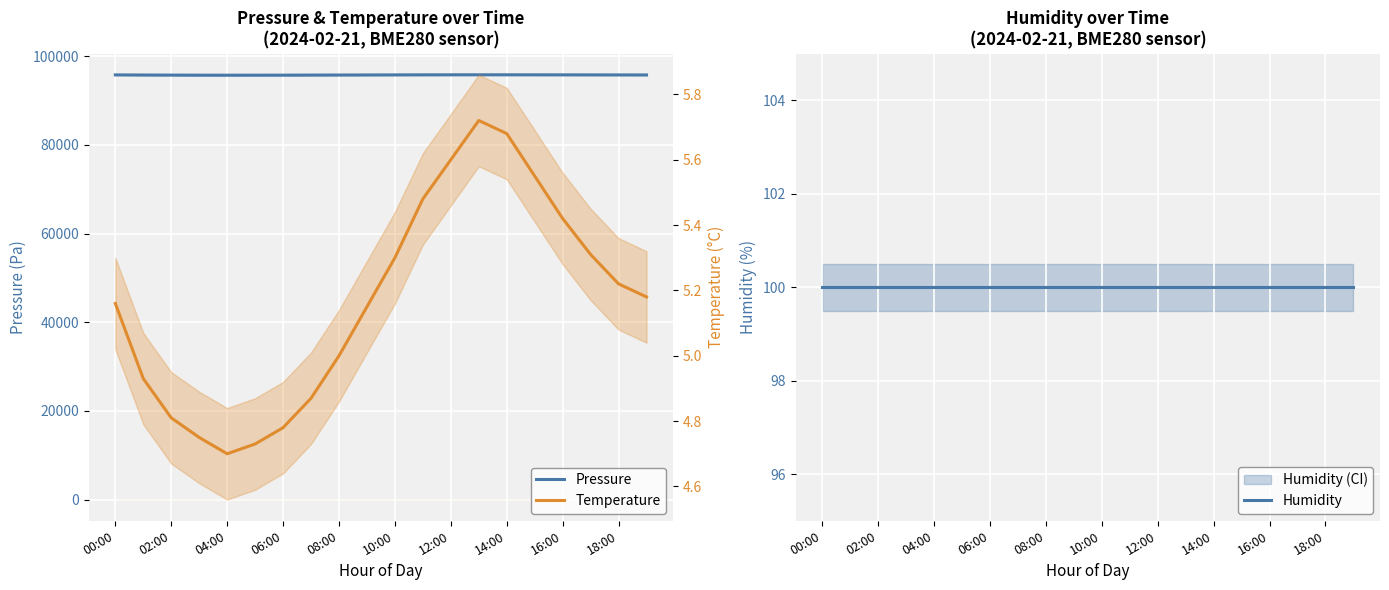

True or false: Humidity and Temperature intersect in this chart.

False